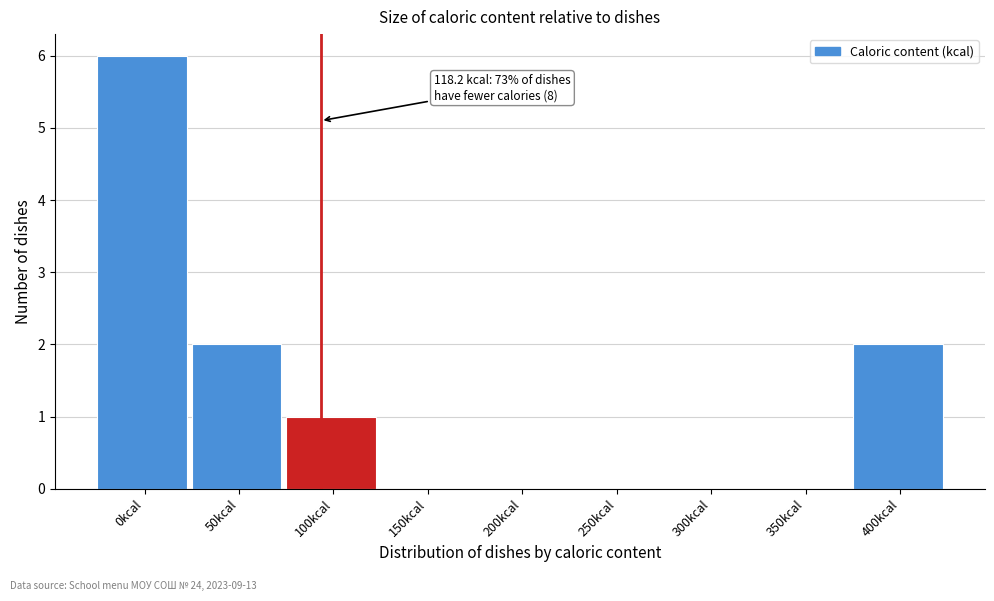

Reading left to right, extract all data points from this chart.

0kcal=6	50kcal=2	100kcal=1	150kcal=0	200kcal=0	250kcal=0	300kcal=0	350kcal=0	400kcal=2